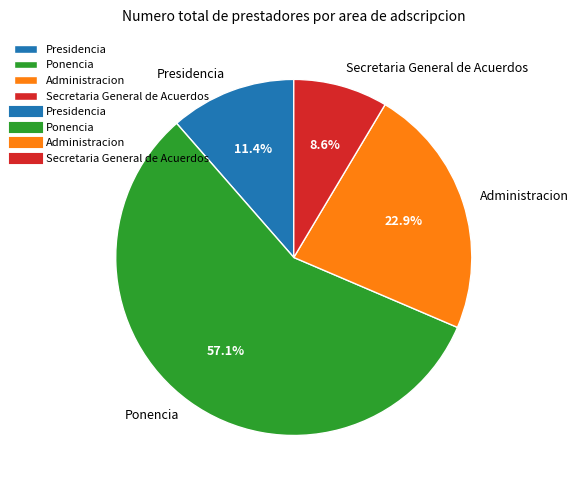

What percentage is NOT represented by Administracion?

77.1%